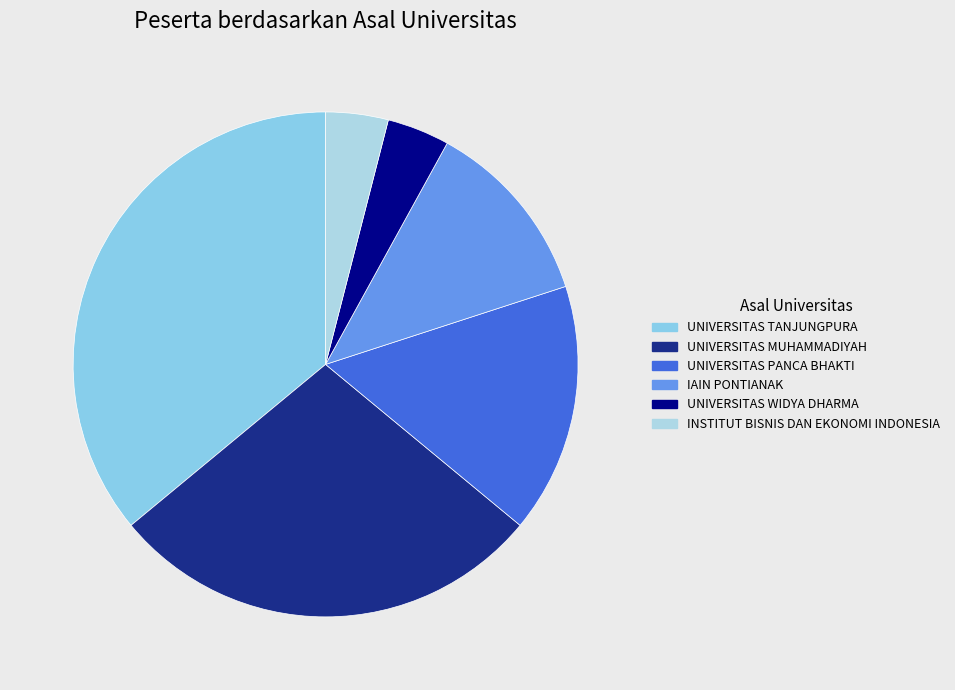

Does UNIVERSITAS MUHAMMADIYAH represent more than half of the total?

No